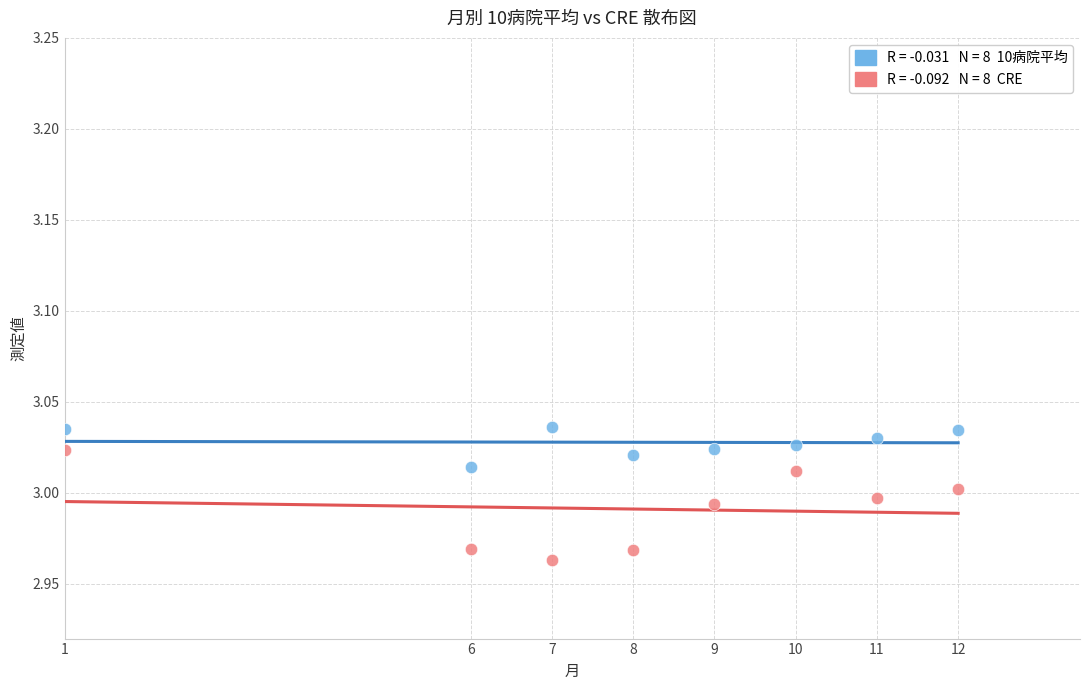

Across all data points, what is the range of X values (max minus min)?

11.0